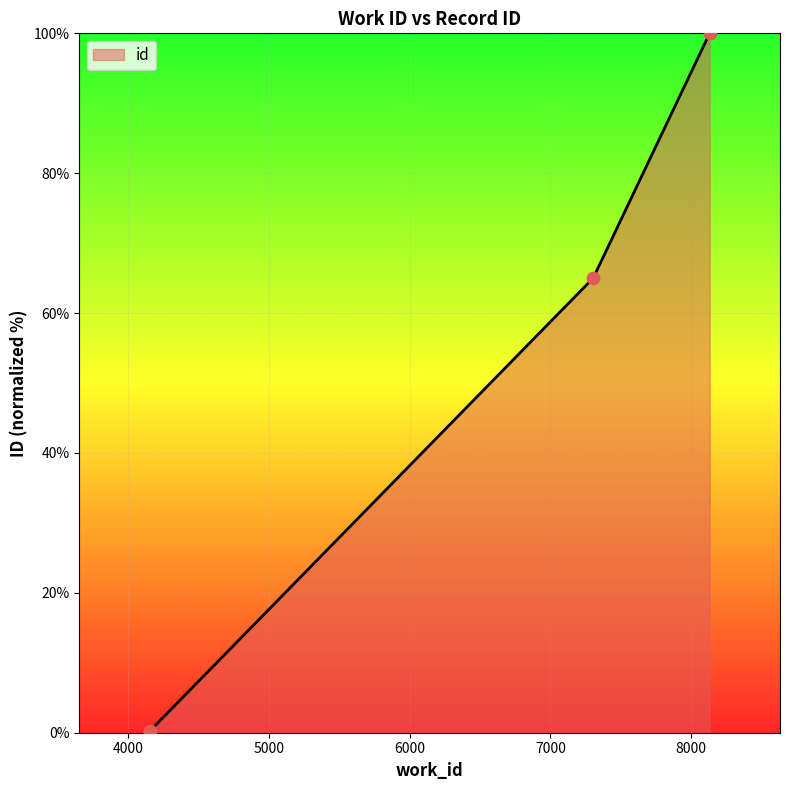

Which has a higher value, 4153 or 7304?

7304